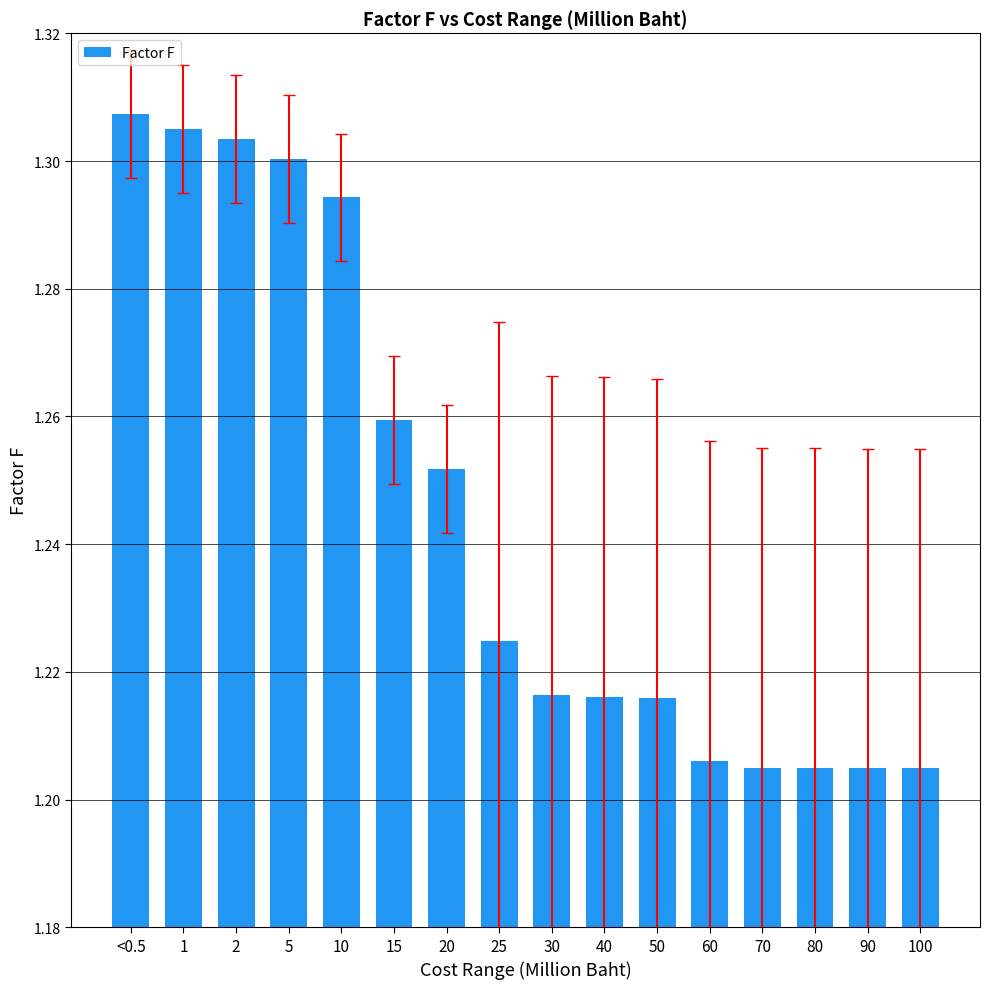

Count the values in the range 1 to 2.

16